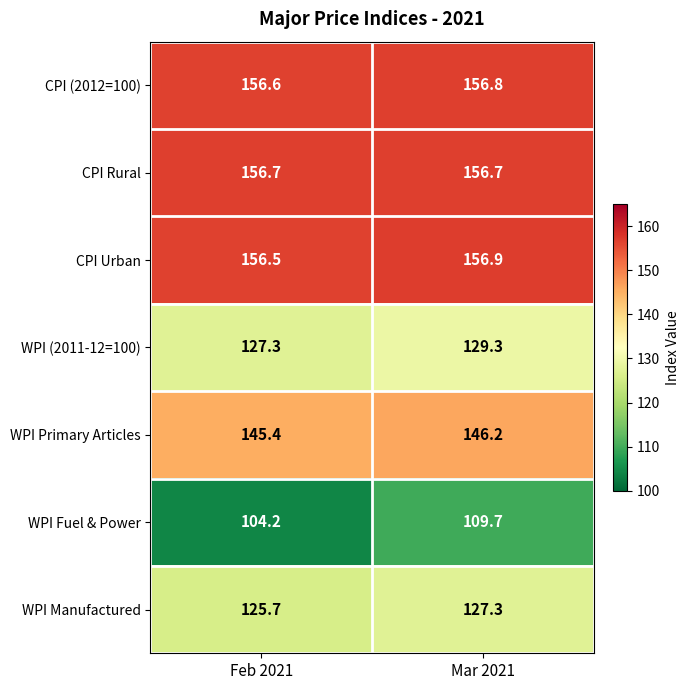

Where does the WPI Primary Articles series first go above 146?

Mar 2021